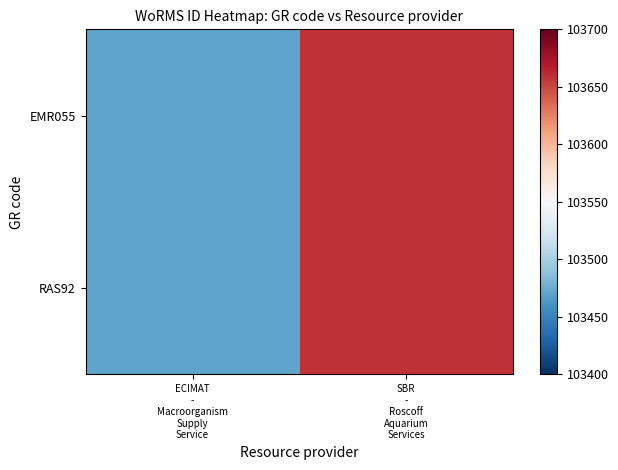

Reading left to right, what are all the values shown in this chart?

EMR055: ECIMAT
-
Macroorganism
Supply
Service=103471	SBR
-
Roscoff
Aquarium
Services=103658
RAS92: ECIMAT
-
Macroorganism
Supply
Service=103471	SBR
-
Roscoff
Aquarium
Services=103658